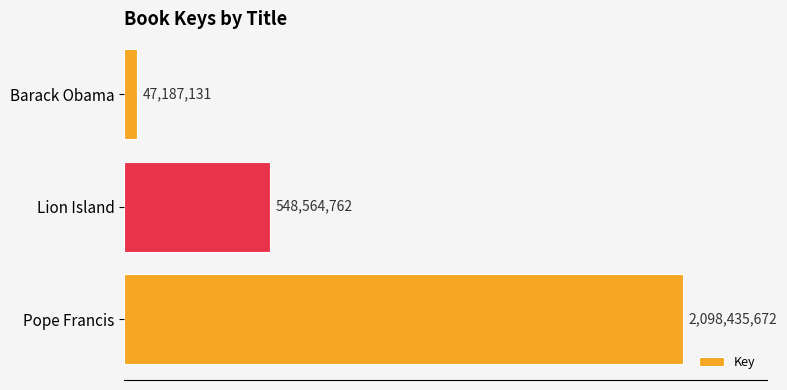

What is the maximum value shown in the chart?

2098435672